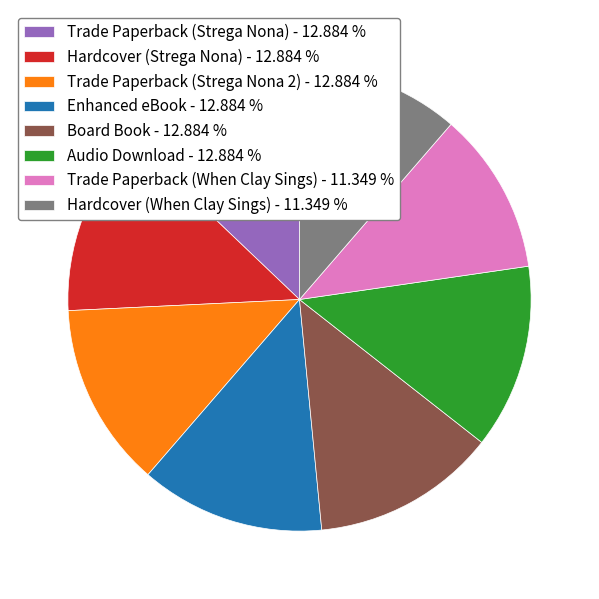

Does Enhanced eBook account for over 50% of the chart?

No